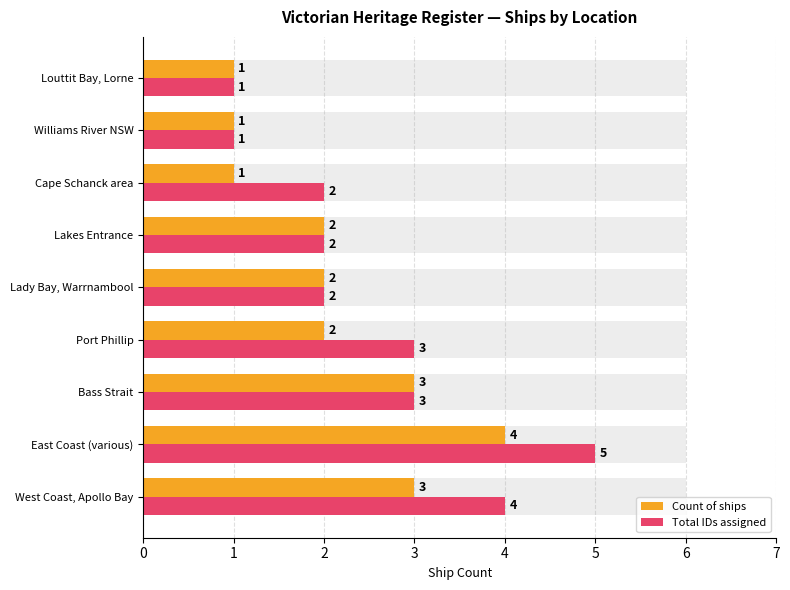

Is the value of Total IDs assigned at Lakes Entrance greater than the value of Count of ships at Williams River NSW?

Yes